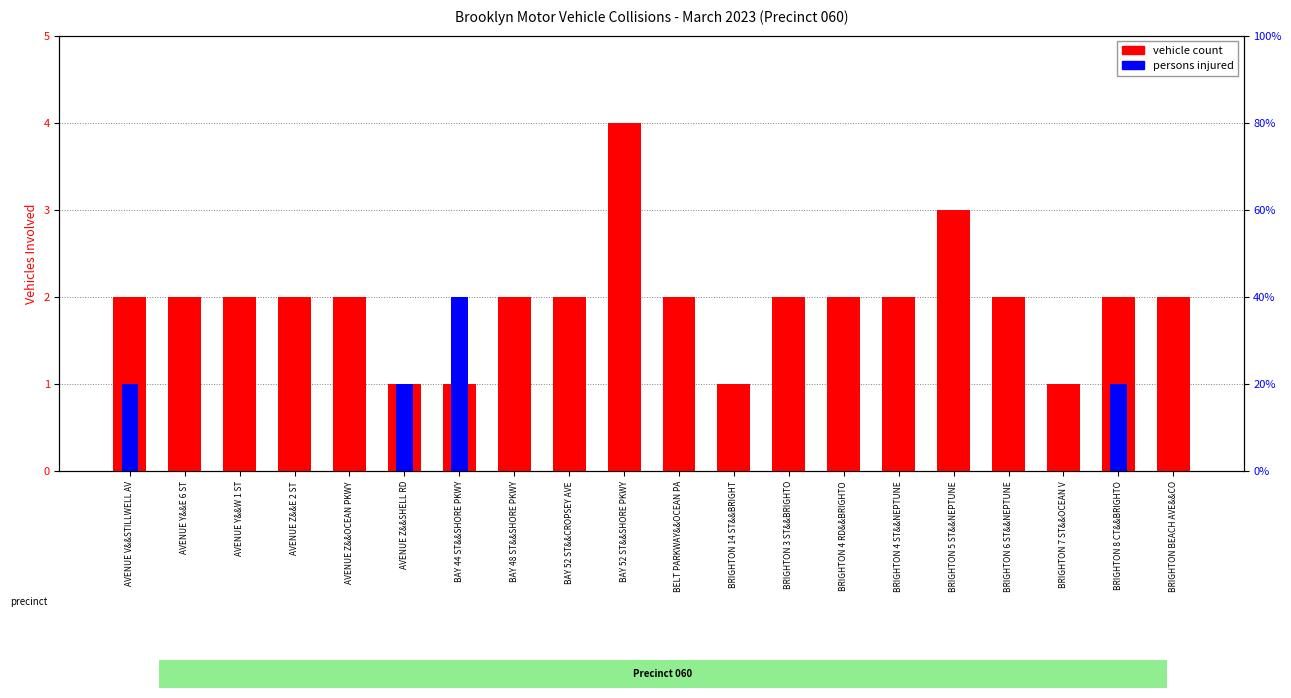

Reading left to right, list all the values displayed in this chart.

vehicle count: 2	2	2	2	2	1	1	2	2	4	2	1	2	2	2	3	2	1	2	2
persons injured: 1	0	0	0	0	1	2	0	0	0	0	0	0	0	0	0	0	0	1	0